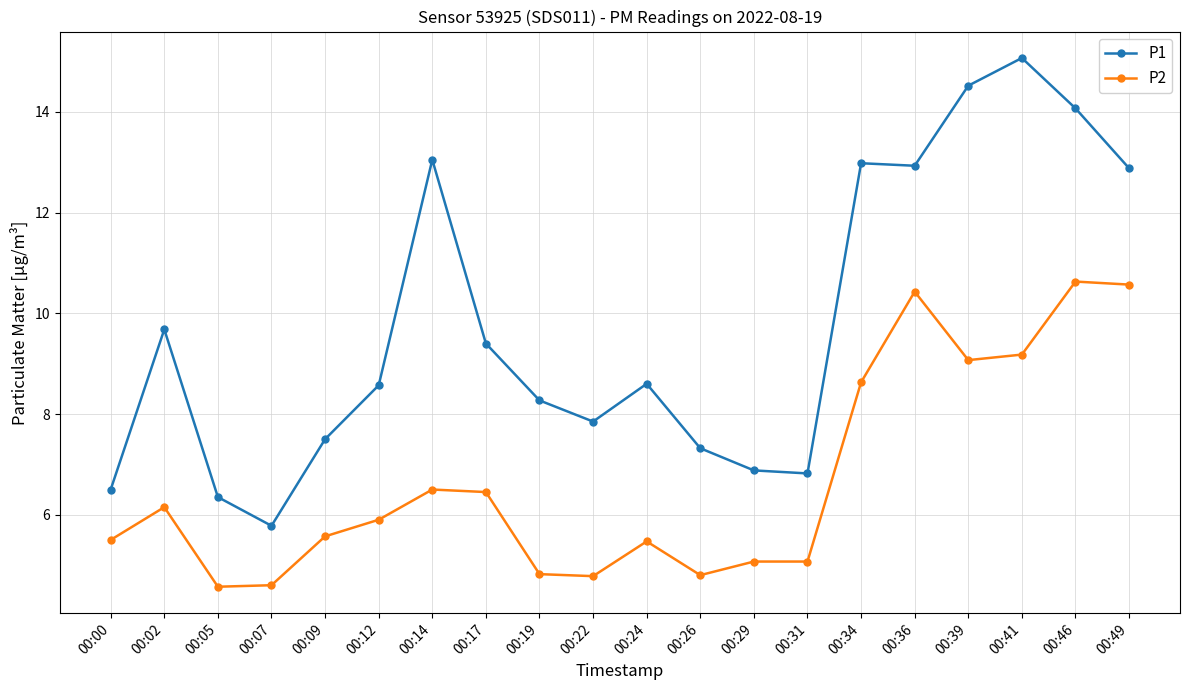

Does the chart display data point markers on the line(s)?

Yes